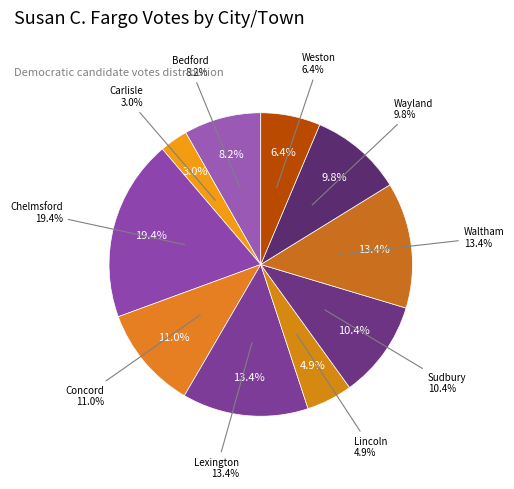

Does Lincoln account for over 50% of the chart?

No